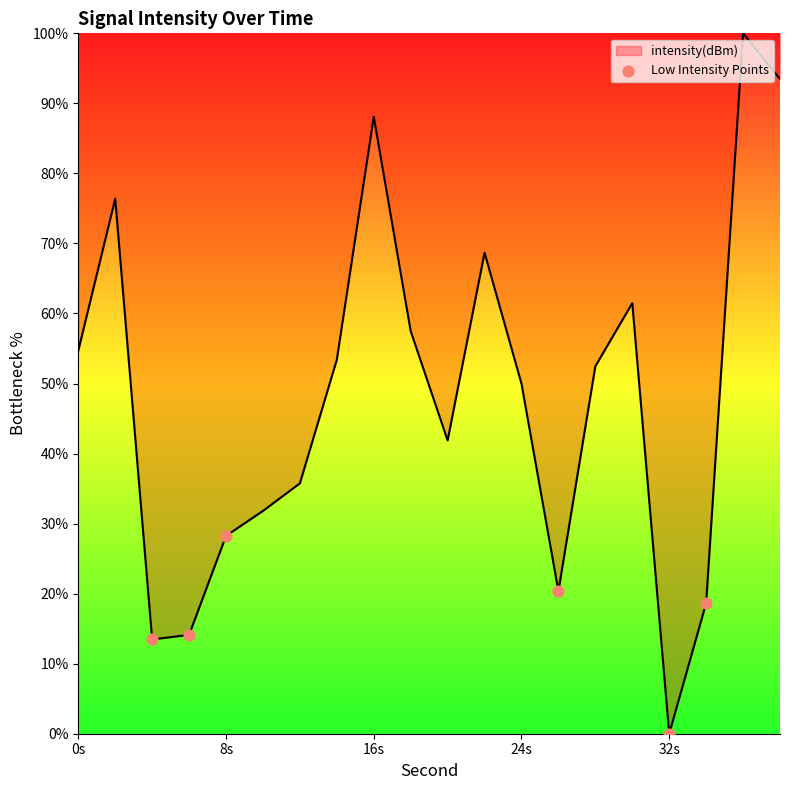

What is the difference between the maximum and minimum values?

100.0